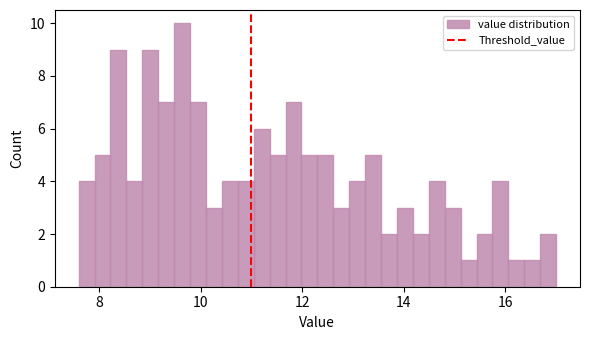

Read against the x-axis, roughly where is the centre of the tallest bar?

9.6